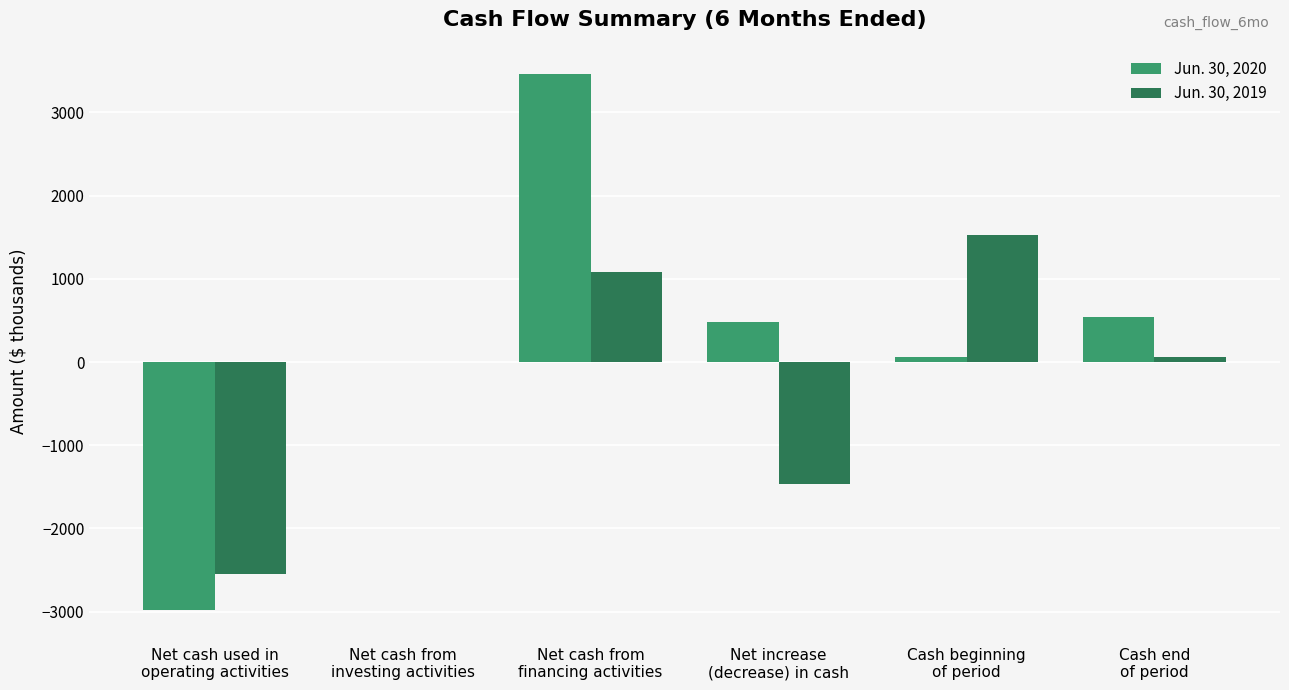

What are all the series names shown in the legend?

Jun. 30, 2020, Jun. 30, 2019